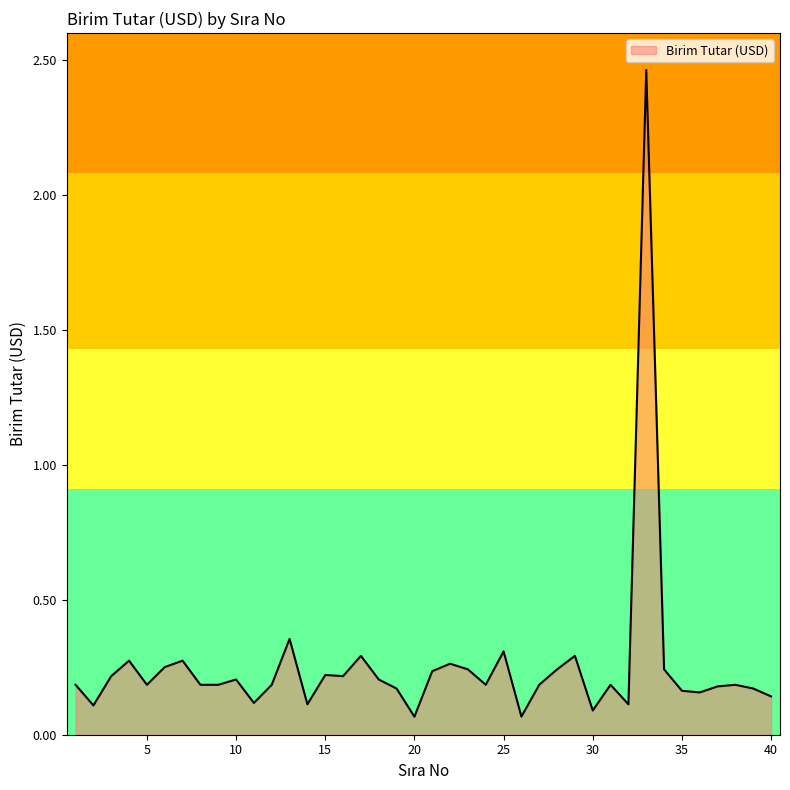

What is the difference between the maximum and minimum values?

2.4